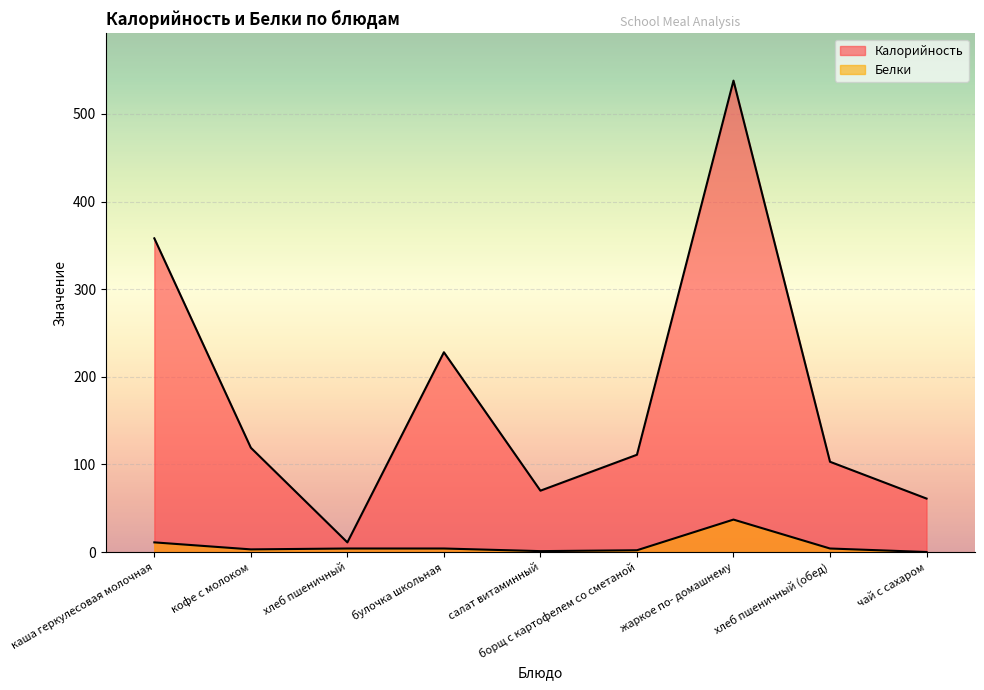

How many data points does each series have?

9